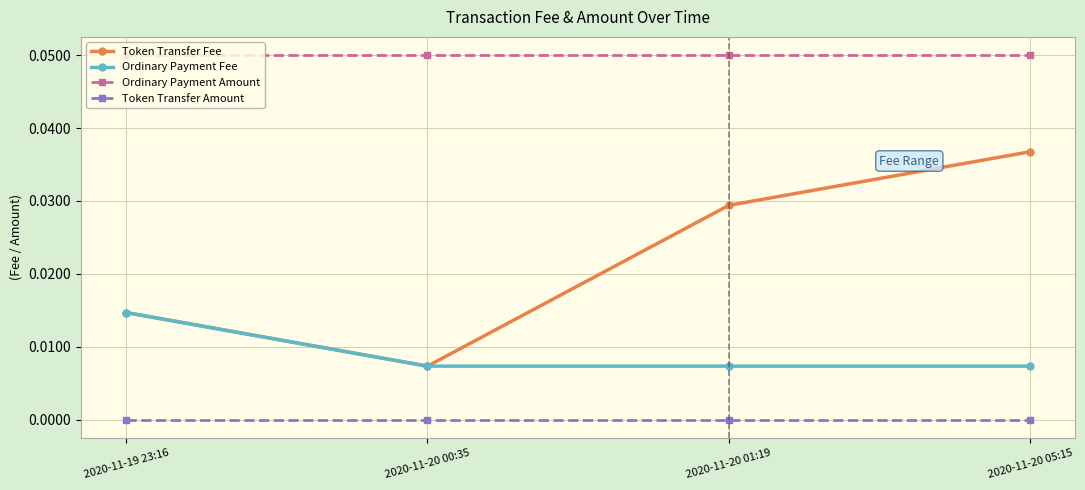

List the series in order of their peak value, highest first.

Ordinary Payment Amount, Token Transfer Fee, Ordinary Payment Fee, Token Transfer Amount